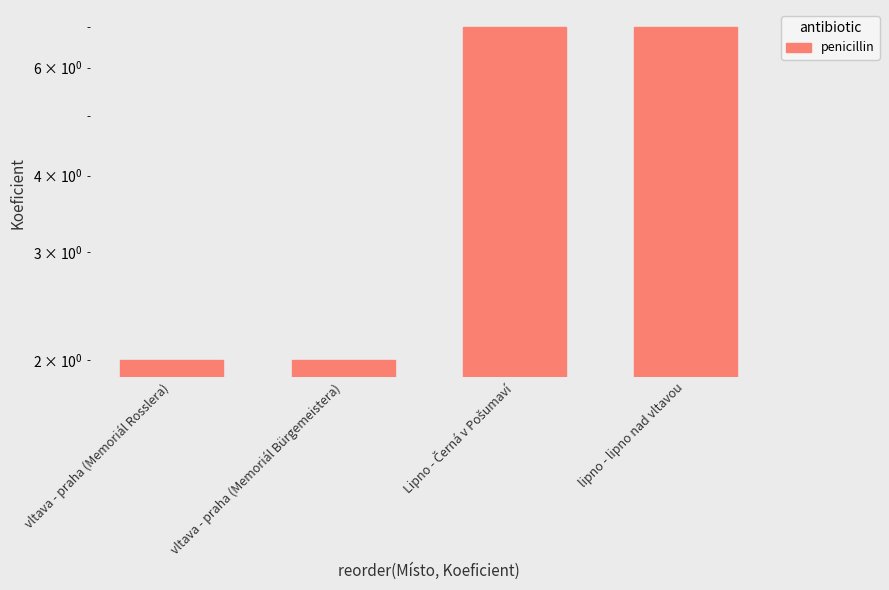

The value at vltava - praha (Memoriál Bürgemeistera) is 2. True or false?

True